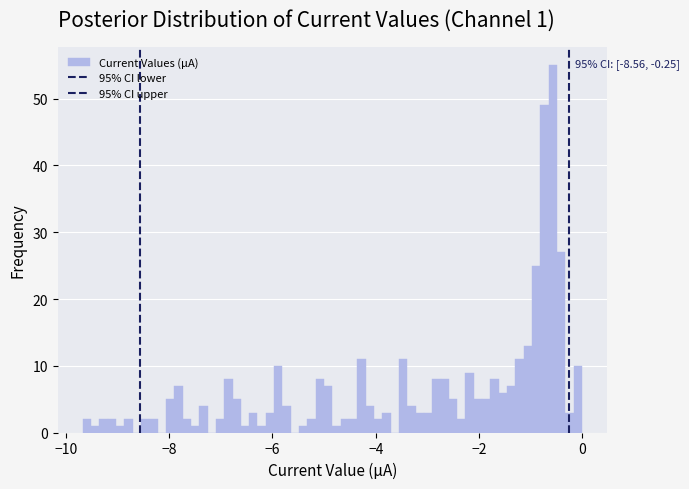

Read against the x-axis, roughly where is the centre of the tallest bar?

-0.6